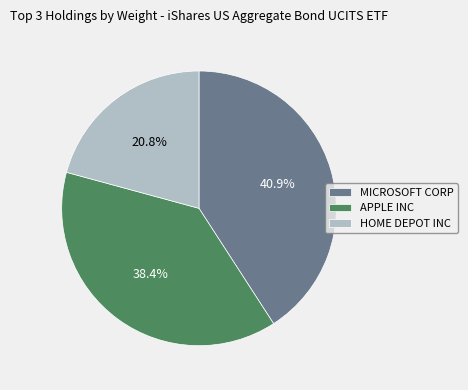

To the nearest percent, what is the combined percentage of HOME DEPOT INC and APPLE INC?

59%